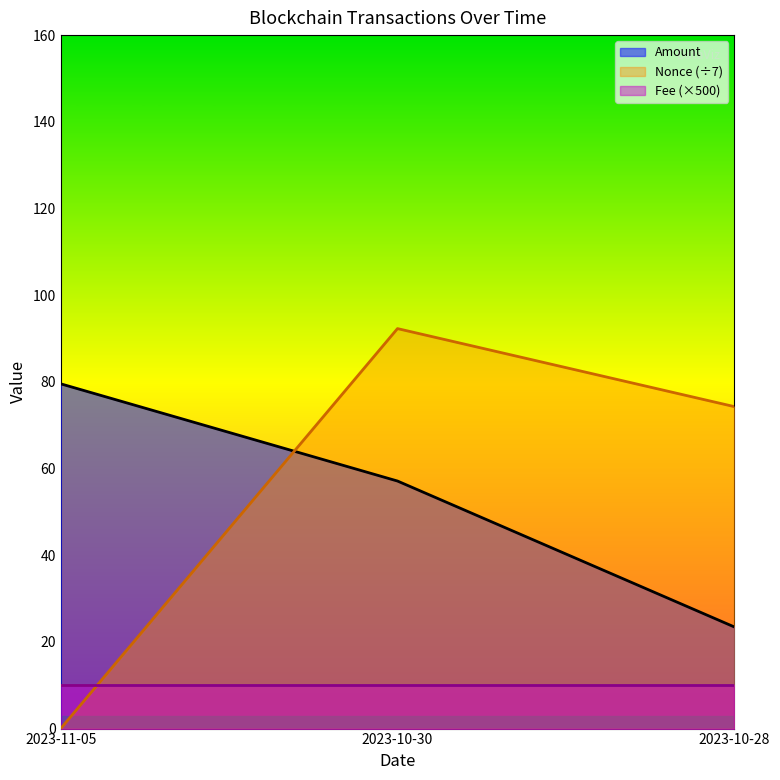

Is it true that Amount equals 28.9 at 2023-11-05?

False